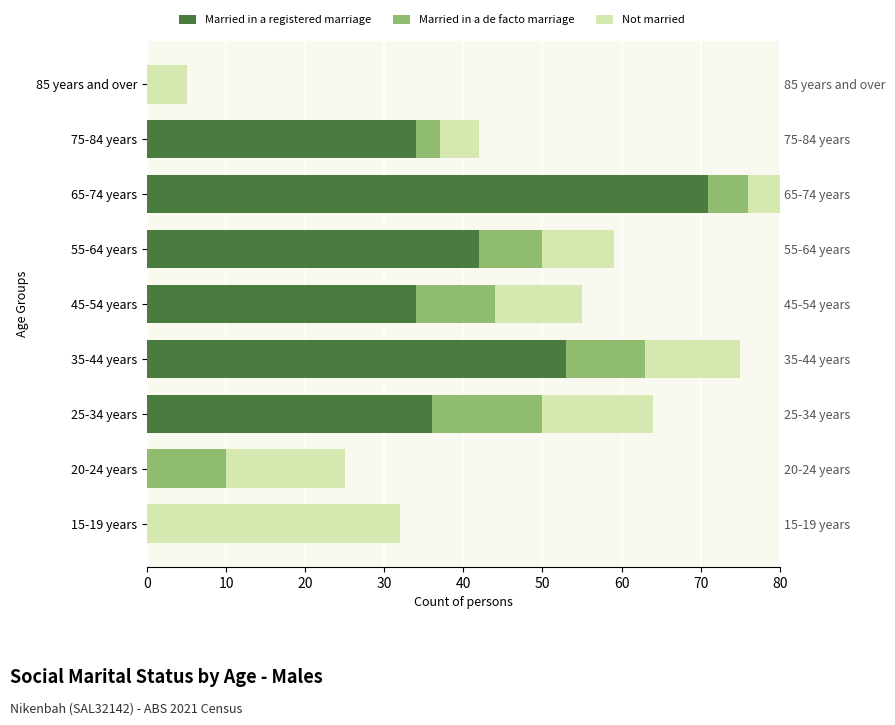

True or false: Married in a registered marriage has a value of -40 at 20-24 years.

False